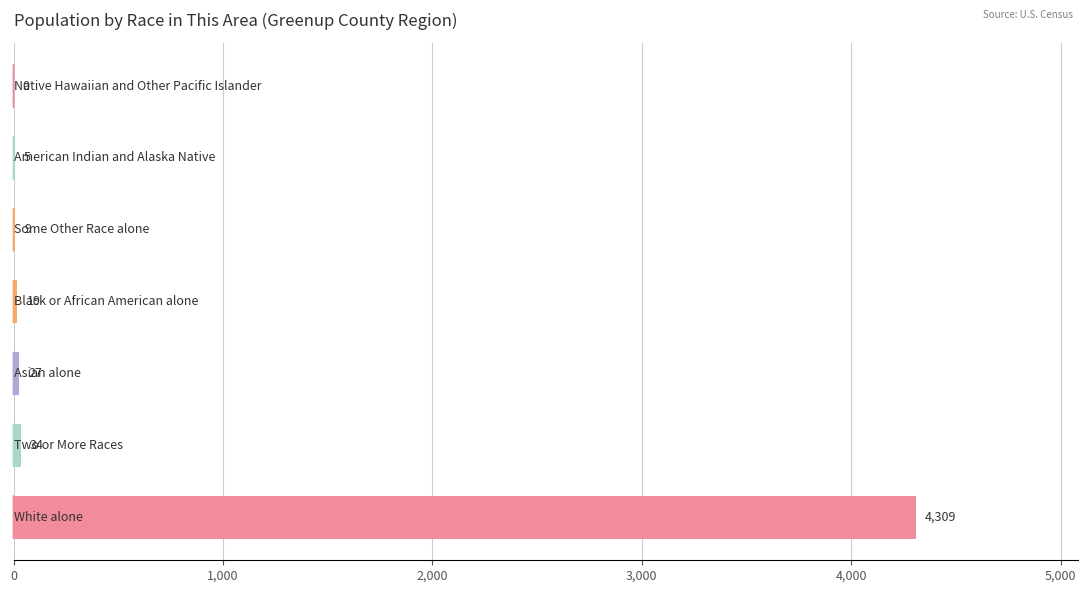

What is the greatest value displayed?

4309